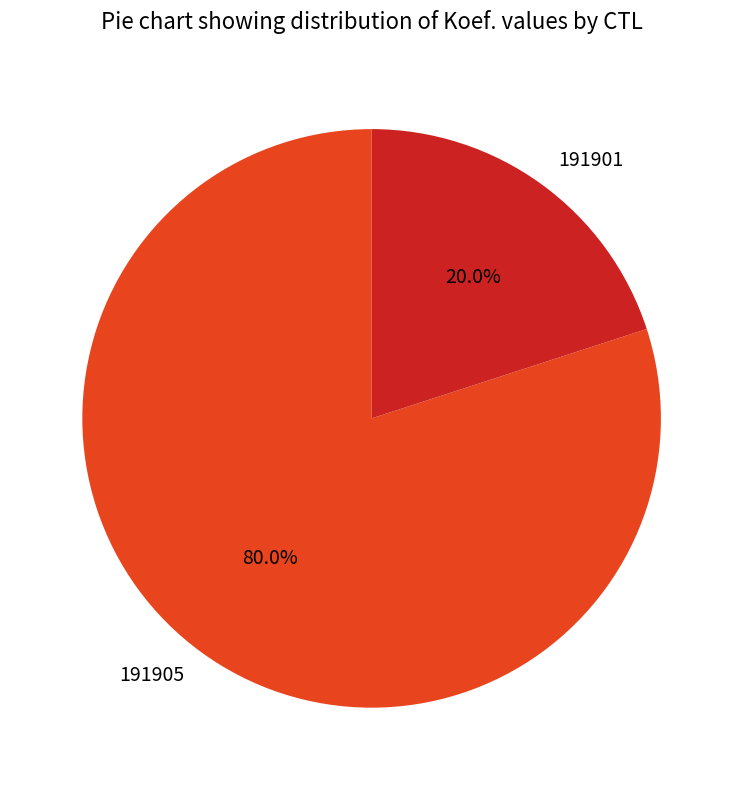

Is 191901 the majority of the pie?

No